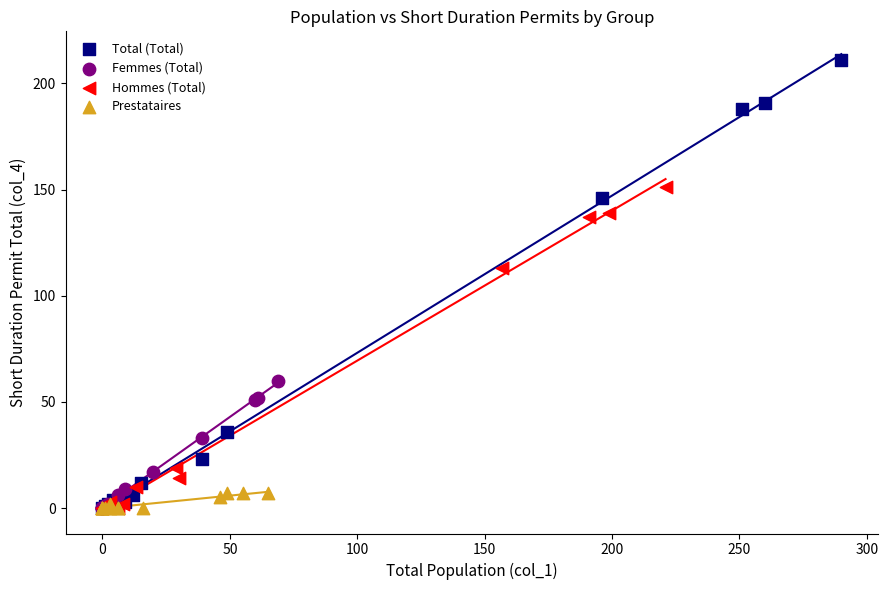

Which series has the largest Y range (max minus min)?

Total (Total)